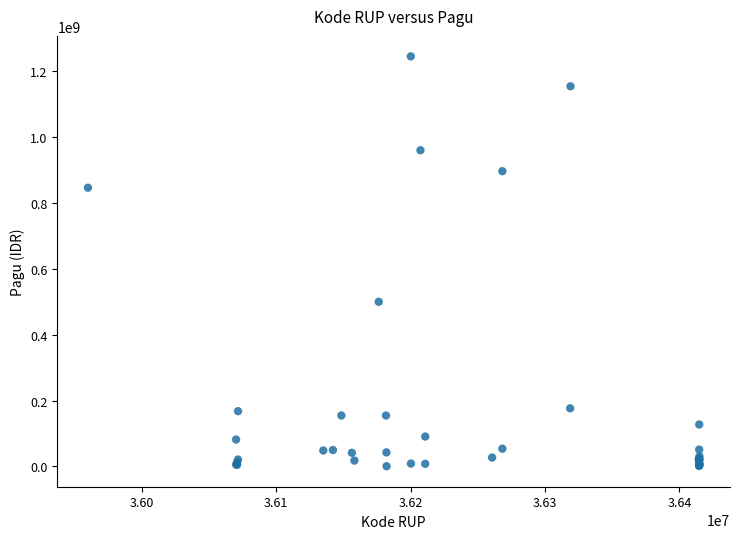

What Y value in the scatter plot is closest to 622840000?

499932000